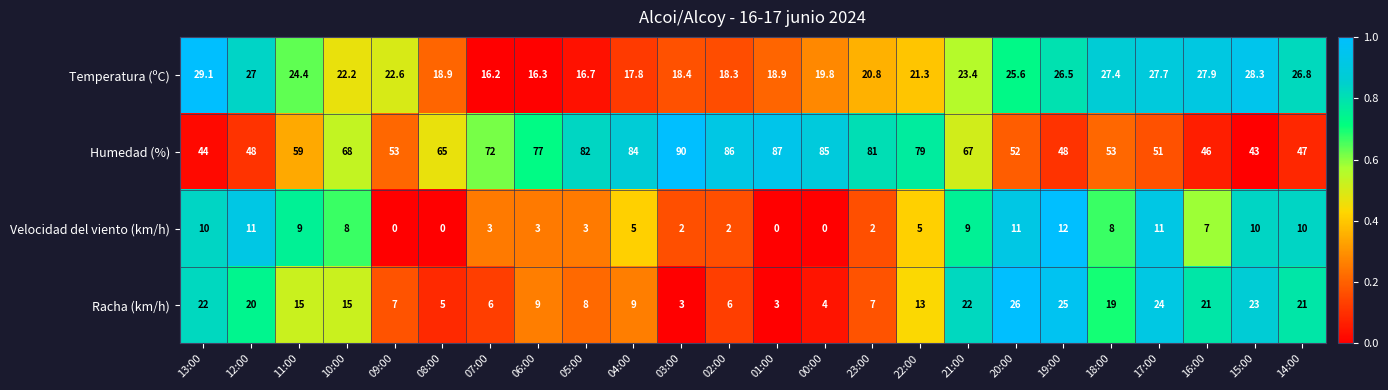

What is the total value across all series at 05:00?

109.7